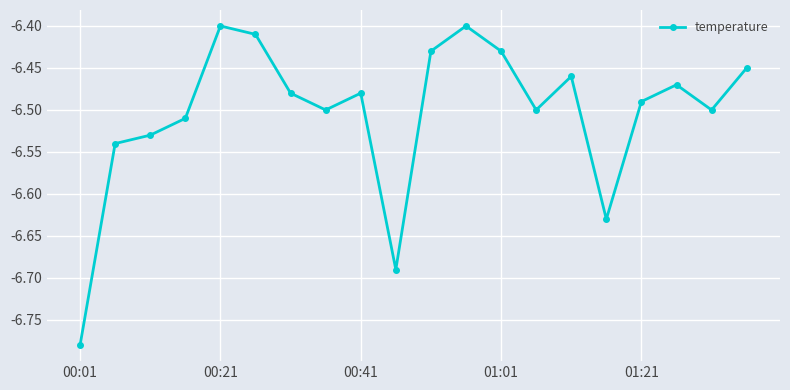

What is the sum of all values?

-130.1